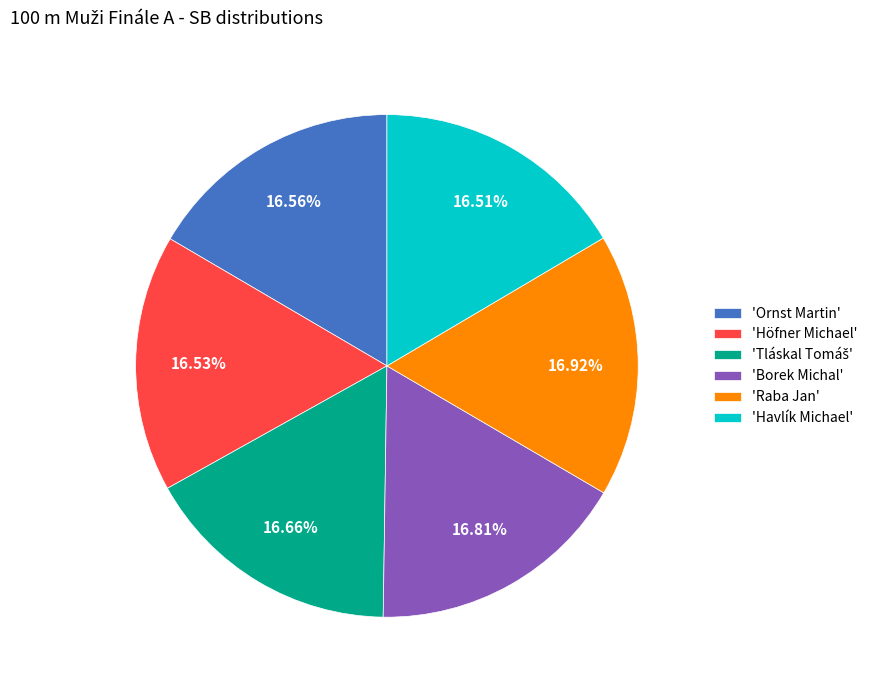

Is there a majority slice in this chart?

No